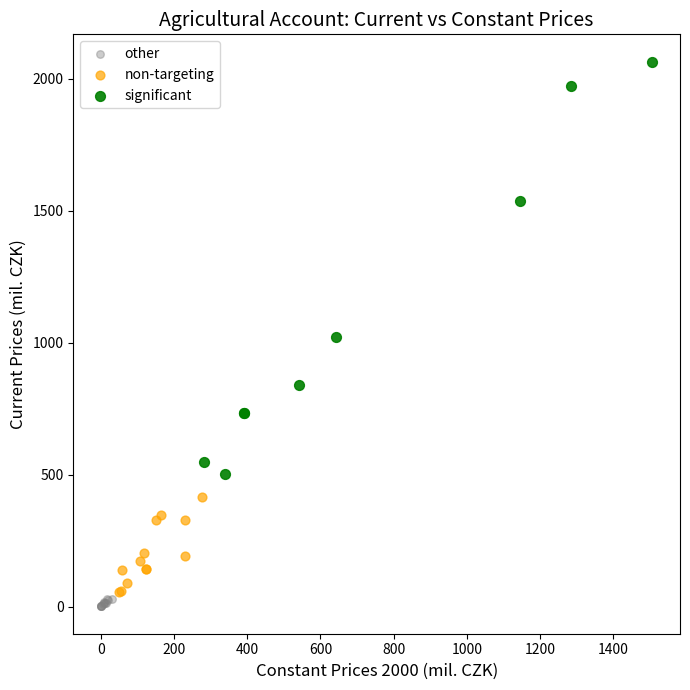

What are all the series names shown in the legend?

other, non-targeting, significant